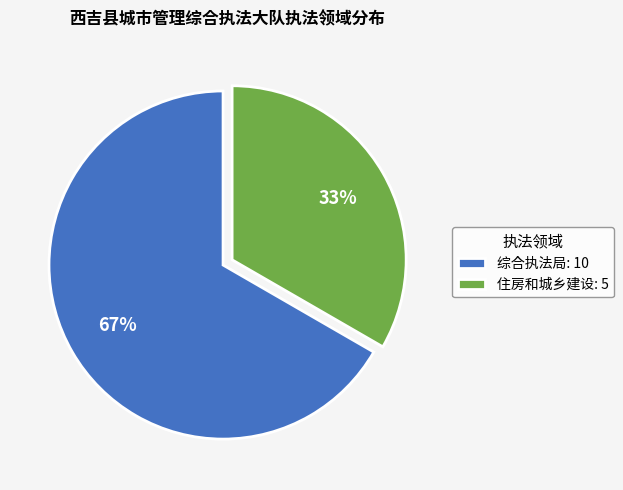

Which category has the smallest portion of the pie?

住房和城乡建设